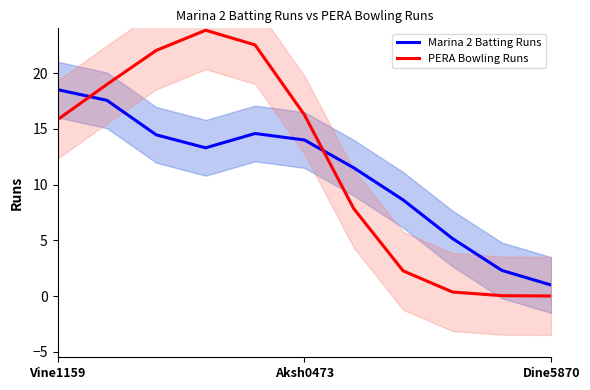

How many categories are shown in the chart?

11